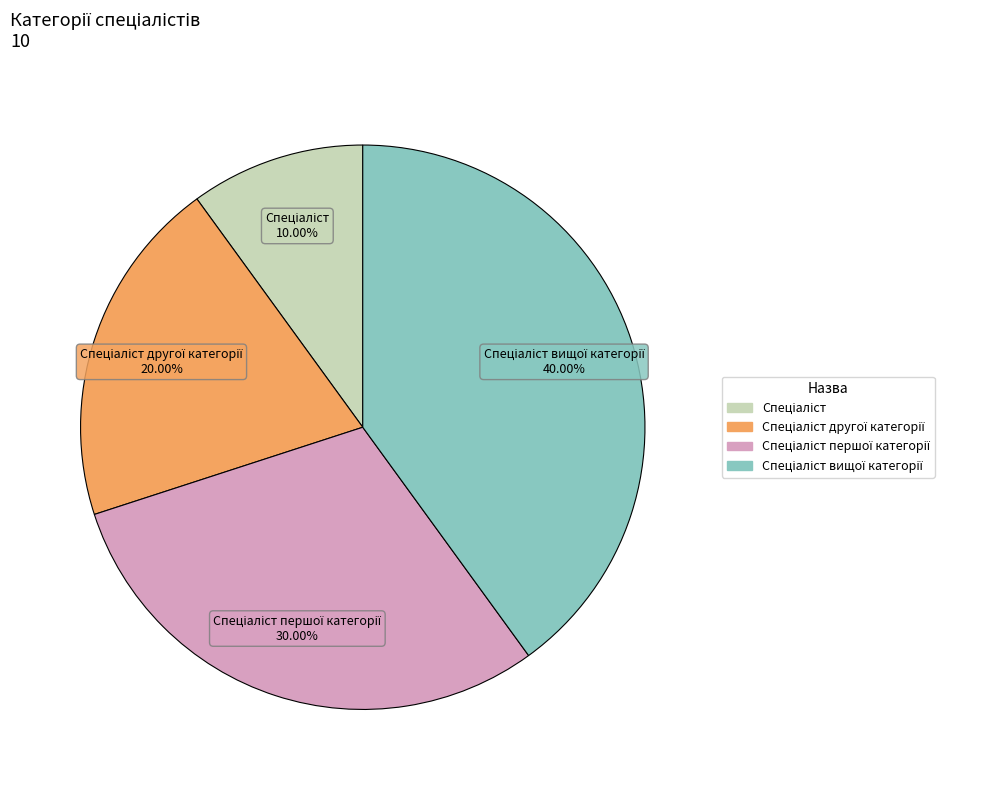

Is there a majority slice in this chart?

No